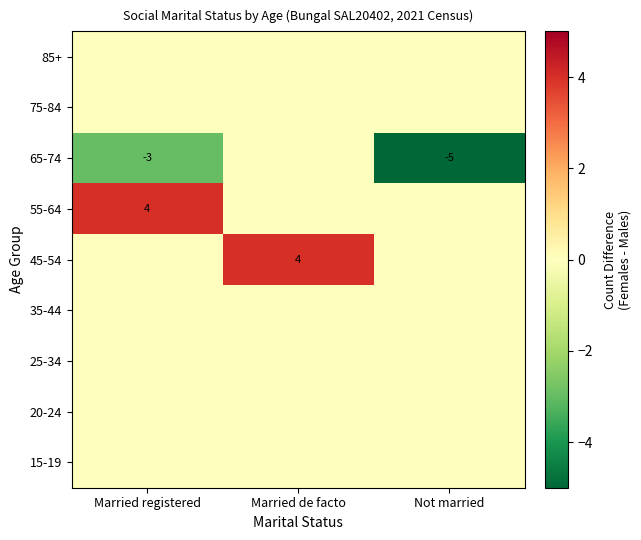

True or false: 75-84 has a value of 0 at Married de facto.

True